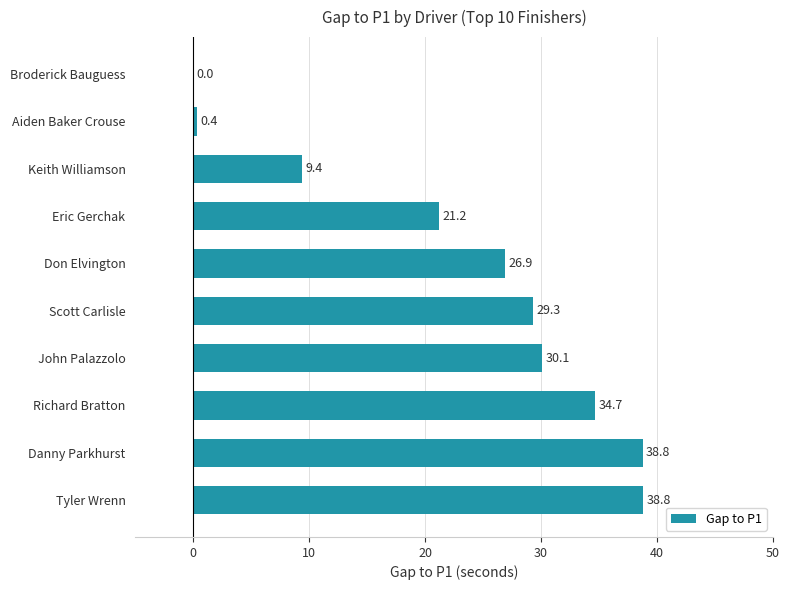

What is the sum of the values at Tyler Wrenn and Richard Bratton?

73.5